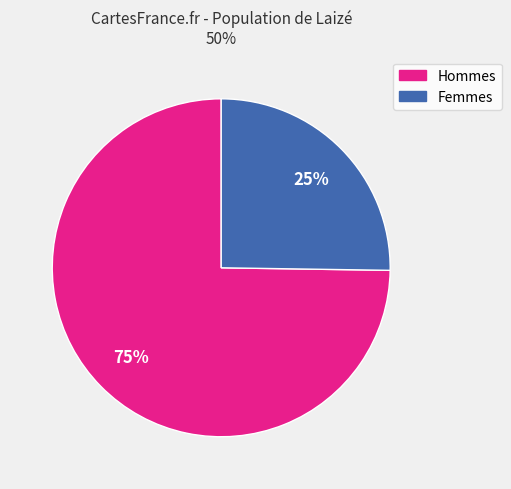

Is there any slice that represents more than half of the pie?

Yes